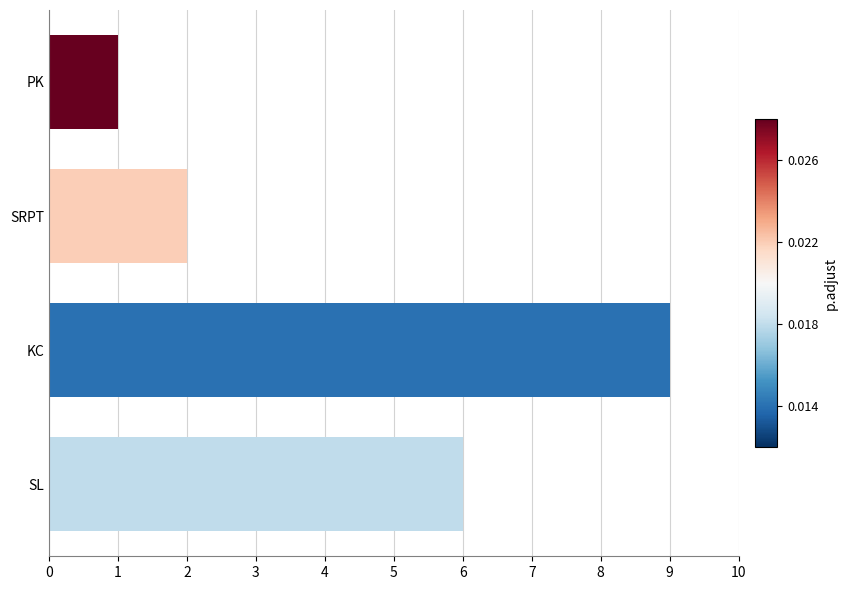

What is the change in value from KC to SRPT?

-7